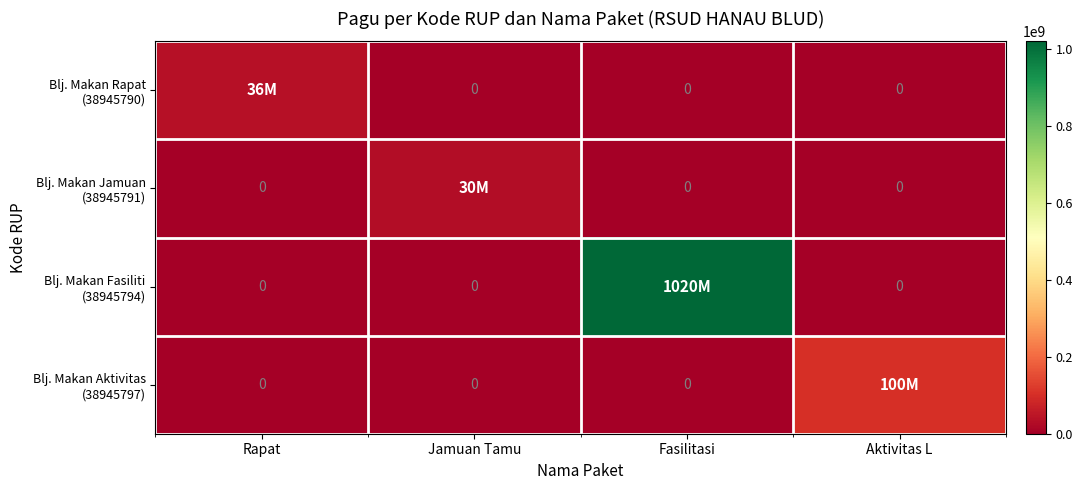

Which series has the largest total across all categories?

Blj. Makan Fasiliti (38945794)